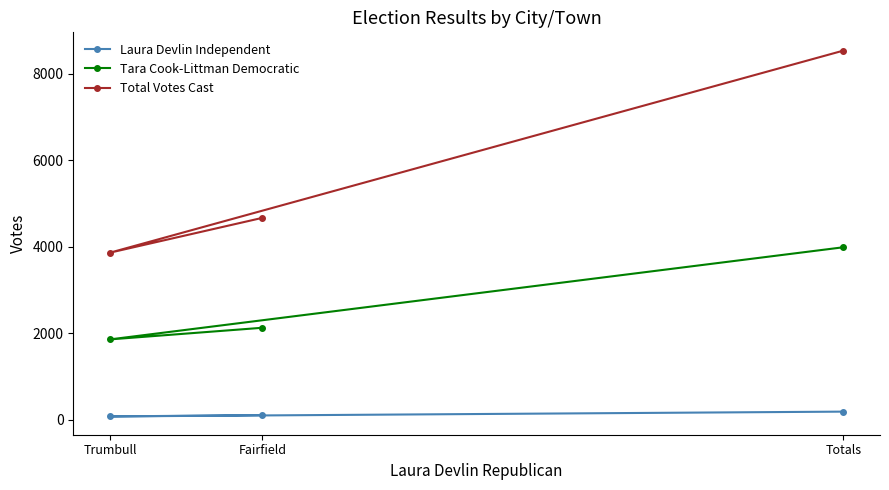

What is the difference between the Laura Devlin Independent values at Totals and Trumbull?

111